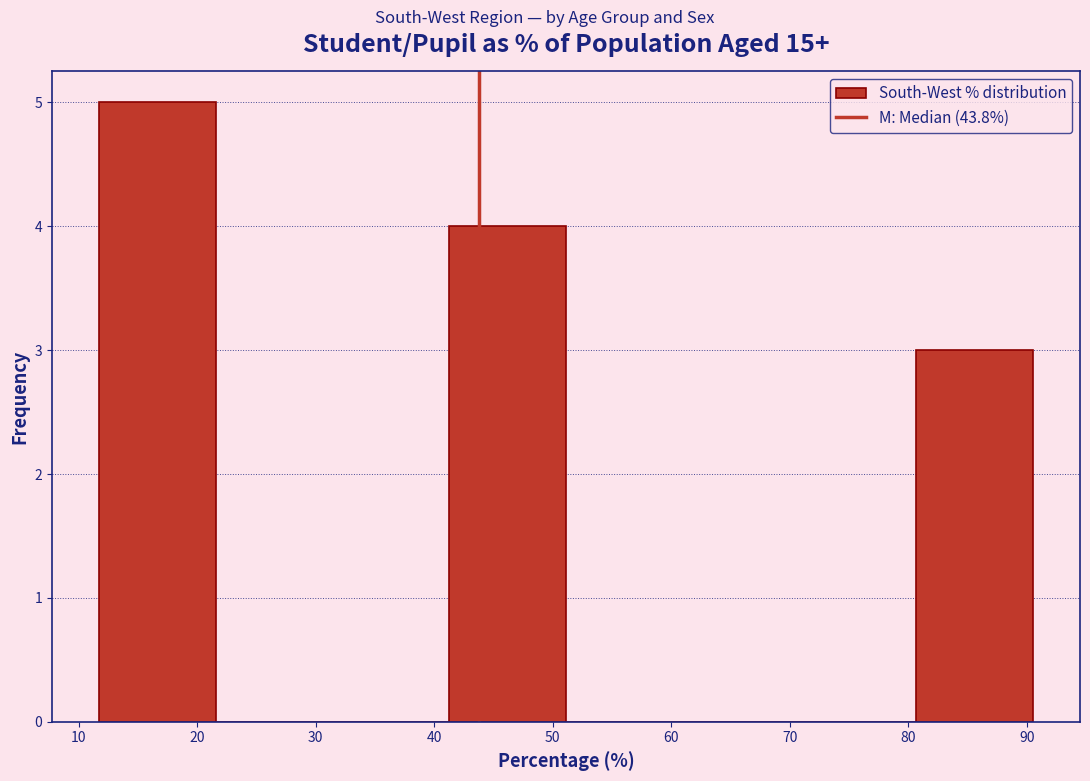

Reading left to right, transcribe this chart: for each bar, give the range it covers on the x-axis and its height. Neither the bar edges nor the heights are printed on the chart, so give them approximately, as read against the axes.

12 to 22: 5
22 to 31: 0
31 to 41: 0
41 to 51: 4
51 to 61: 0
61 to 71: 0
71 to 81: 0
81 to 91: 3